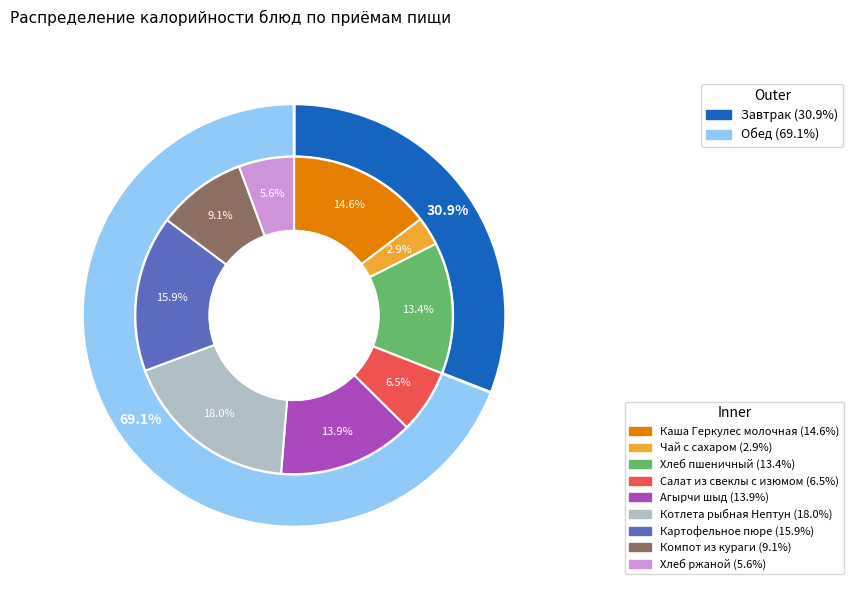

What percentage do Чай с сахаром and Котлета рыбная Нептун together represent?

21.0%